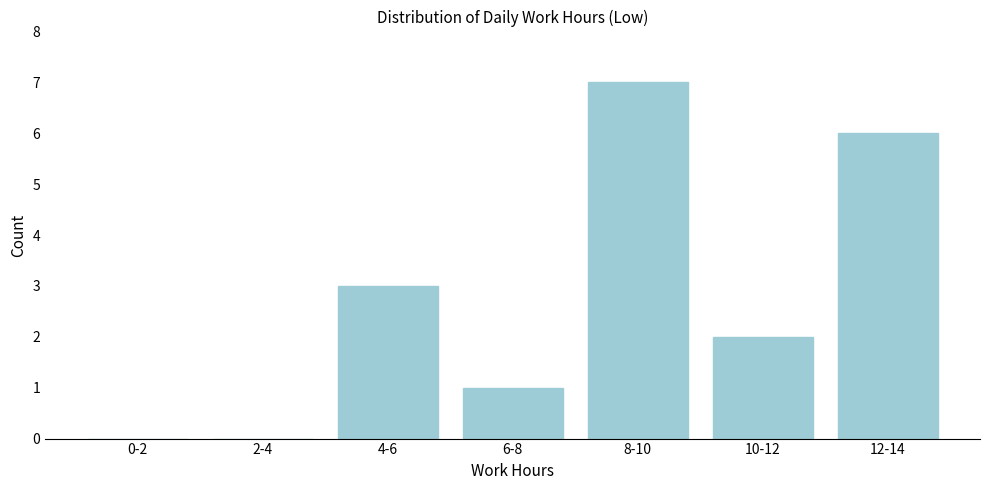

Reading left to right, what are all the values shown in this chart?

0-2=0	2-4=0	4-6=3	6-8=1	8-10=7	10-12=2	12-14=6